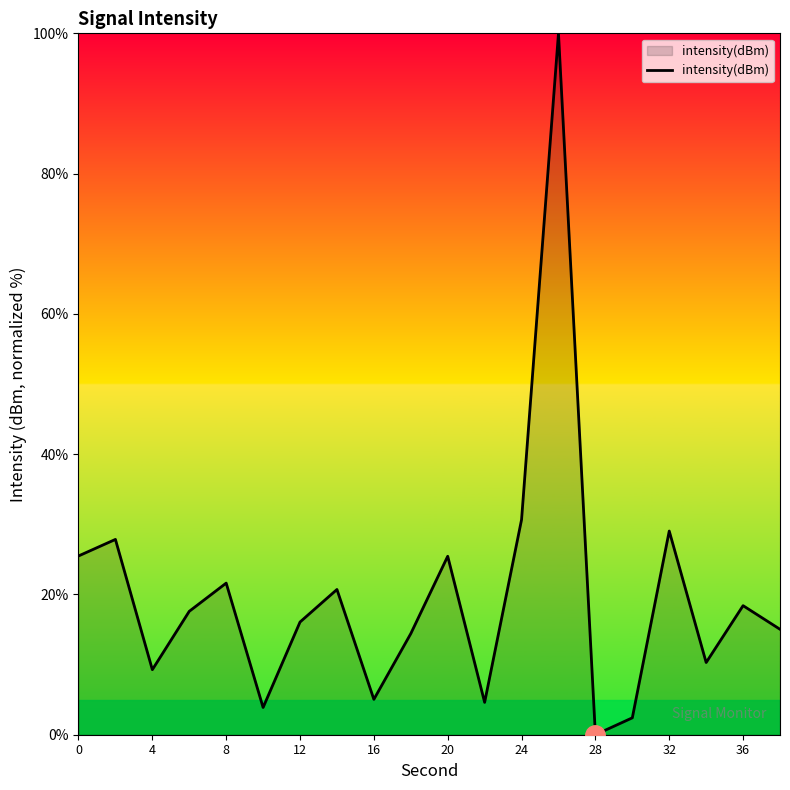

What is the maximum value shown in the chart?

100.0